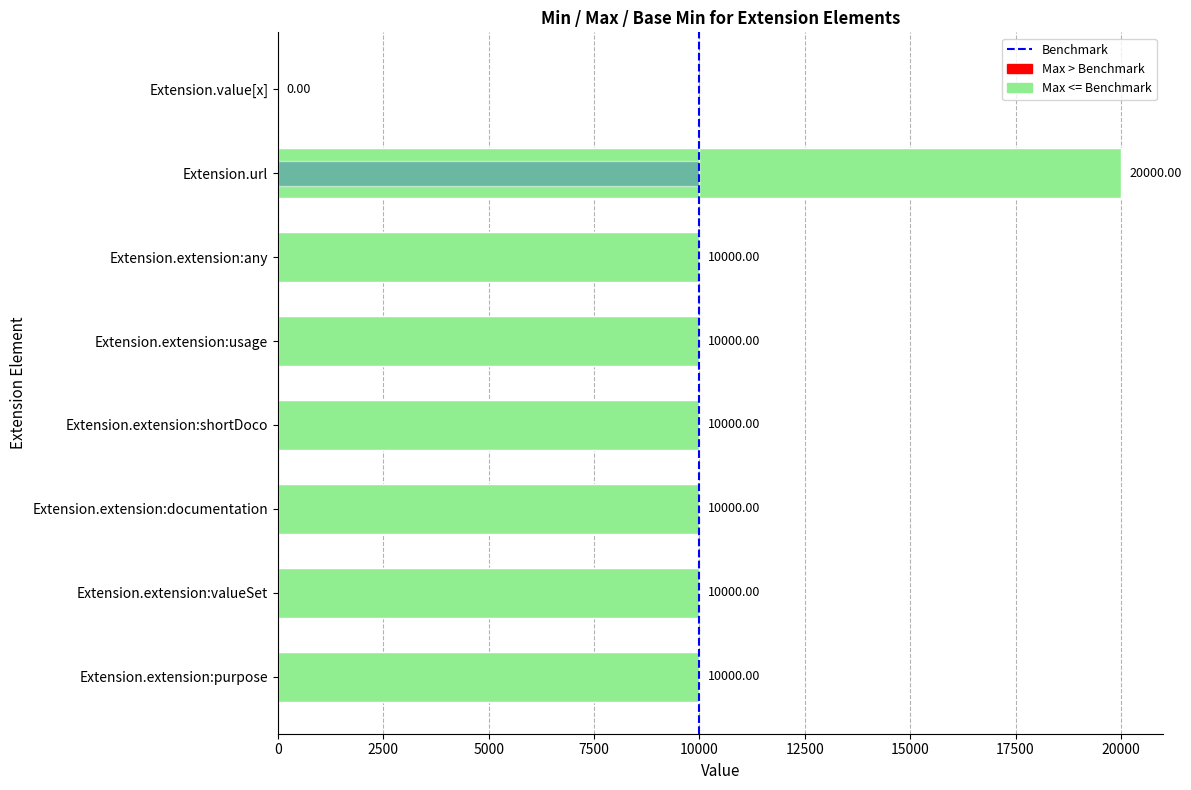

What is the sum of the Max values at Extension.extension:shortDoco and Extension.extension:documentation?

20000